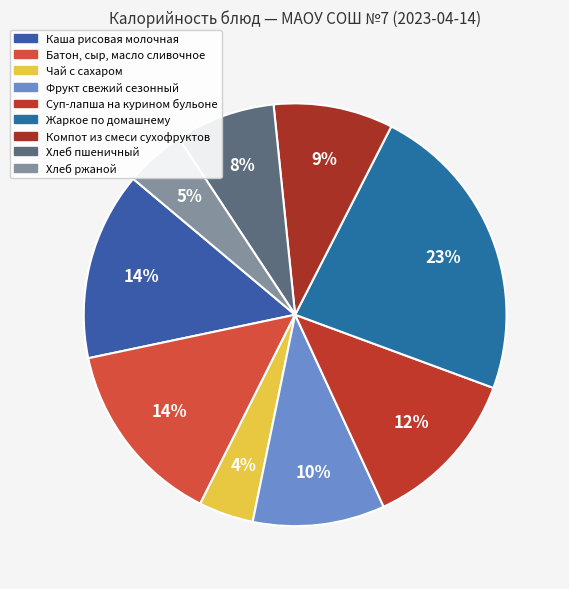

How many segments does this pie chart have?

9